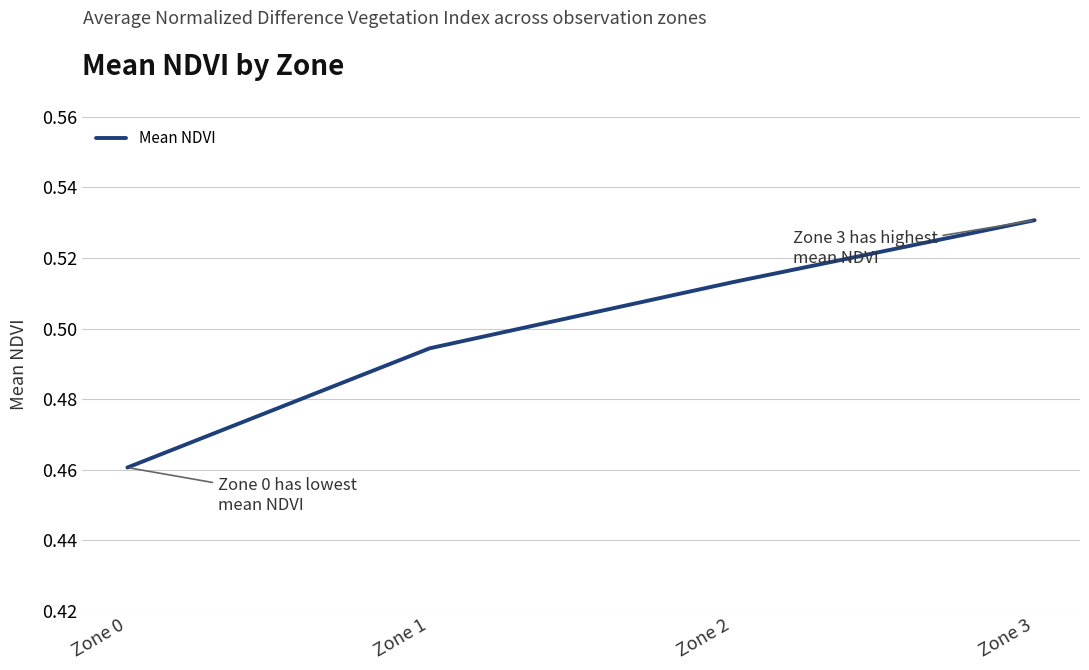

Which has a higher value, Zone 0 or Zone 2?

Zone 2